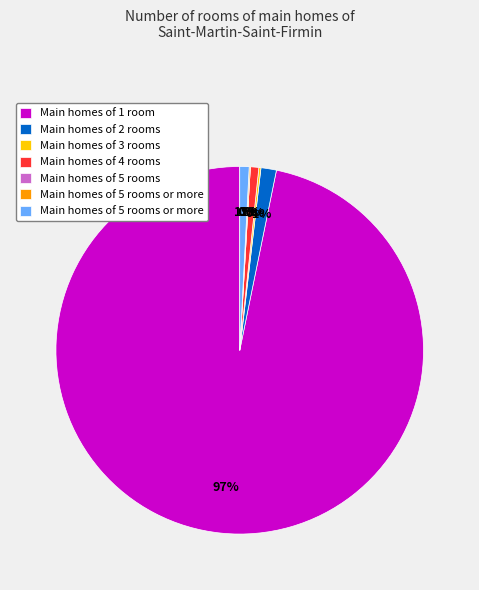

To the nearest percent, what is the difference between the largest and smallest slice percentages?

97%